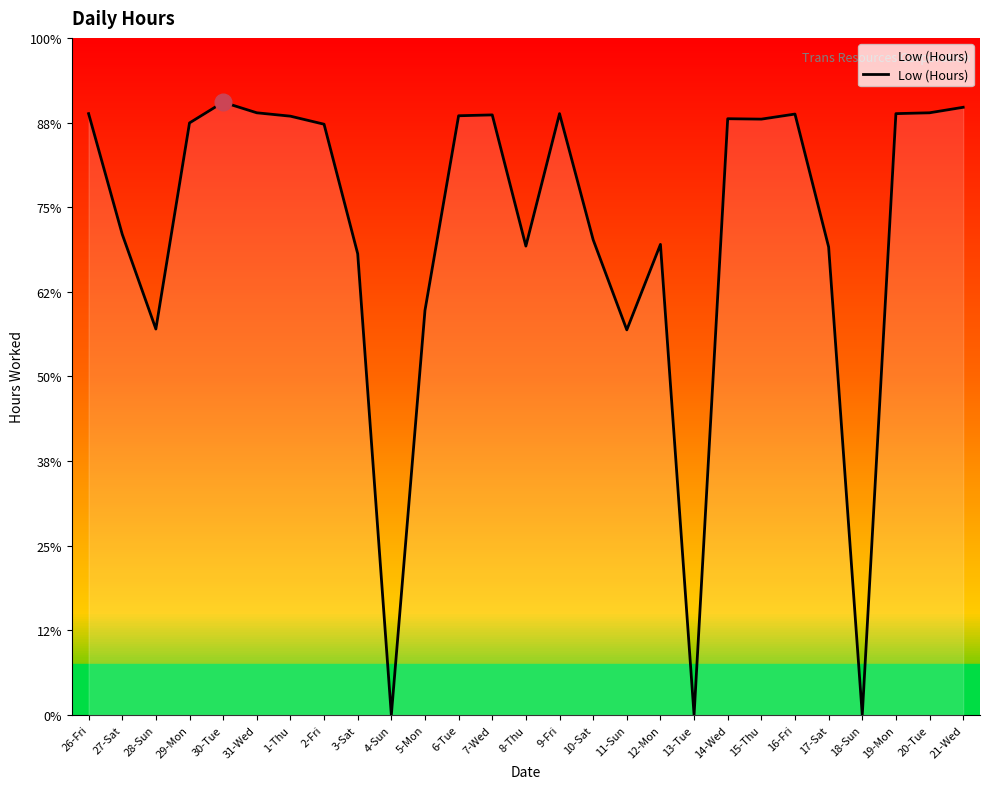

Reading left to right, list all the values displayed in this chart.

26-Fri=14.2	27-Sat=11.4	28-Sun=9.1	29-Mon=14.0	30-Tue=14.5	31-Wed=14.2	1-Thu=14.2	2-Fri=14.0	3-Sat=10.9	4-Sun=0.0	5-Mon=9.6	6-Tue=14.2	7-Wed=14.2	8-Thu=11.1	9-Fri=14.2	10-Sat=11.2	11-Sun=9.1	12-Mon=11.1	13-Tue=0.0	14-Wed=14.1	15-Thu=14.1	16-Fri=14.2	17-Sat=11.1	18-Sun=0.0	19-Mon=14.2	20-Tue=14.2	21-Wed=14.4